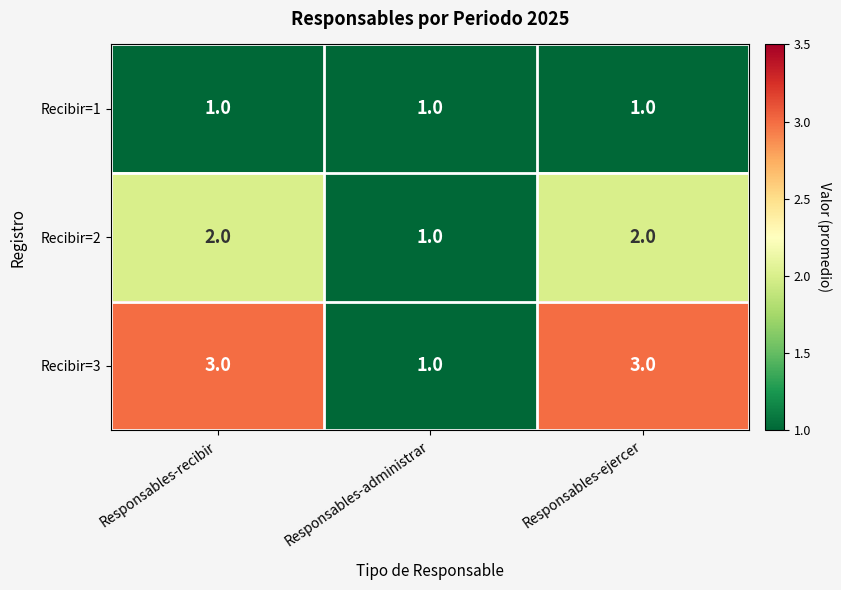

The value of Recibir=3 at Responsables-ejercer is 2. True or false?

False